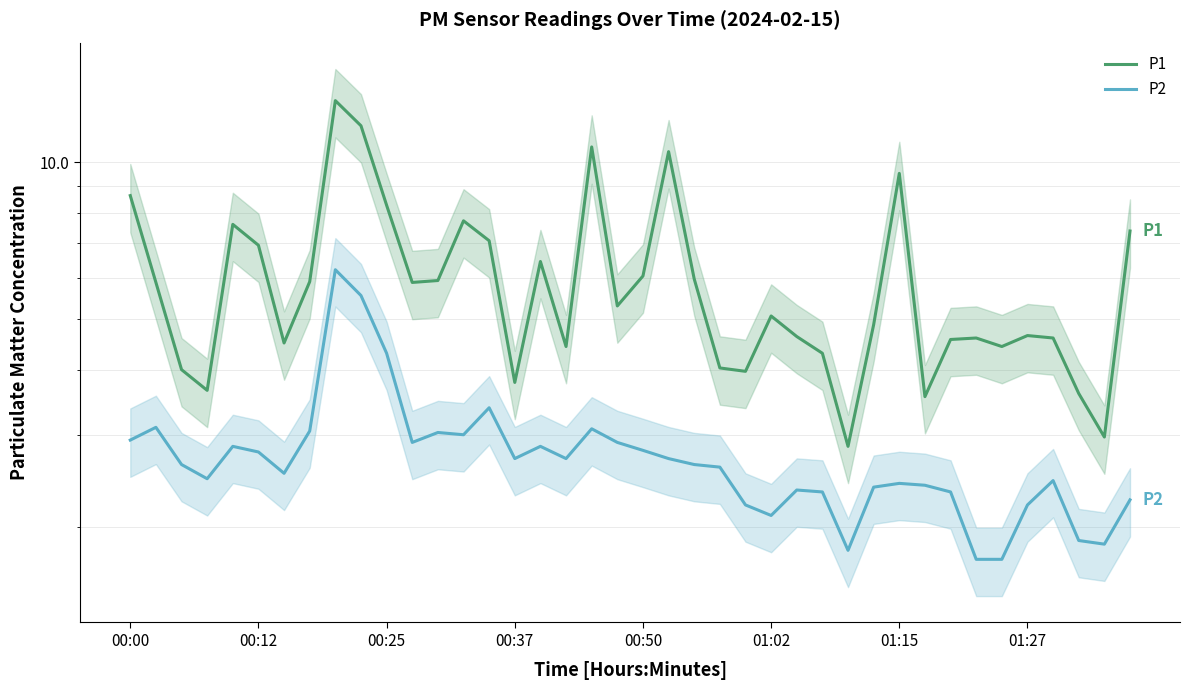

At 16, list the series in order from largest to smallest.

P1, P2